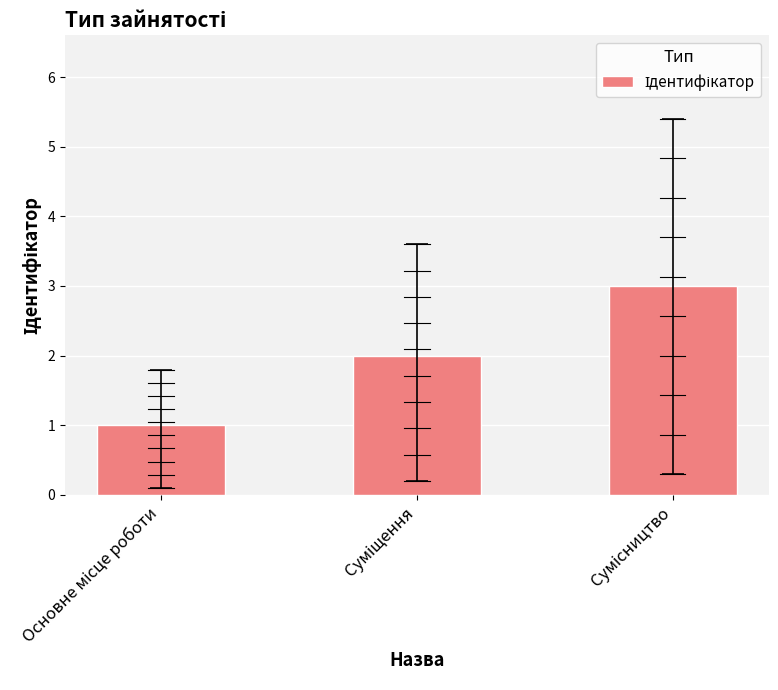

How many bars are there in total?

3